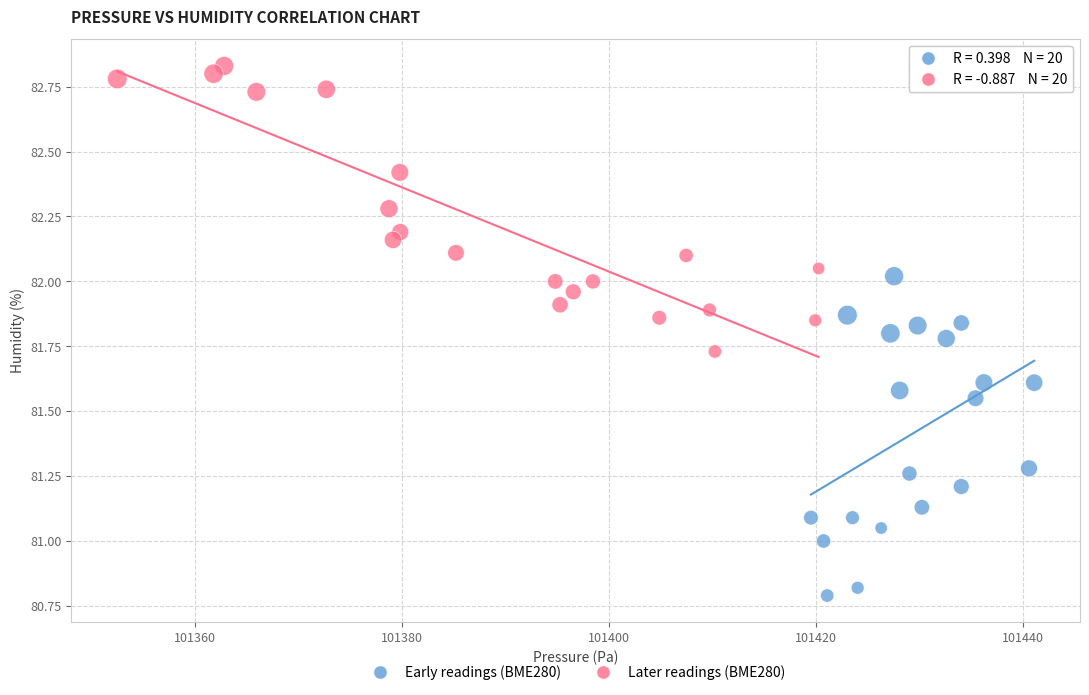

Which series reaches the minimum Y coordinate?

Early readings (BME280)